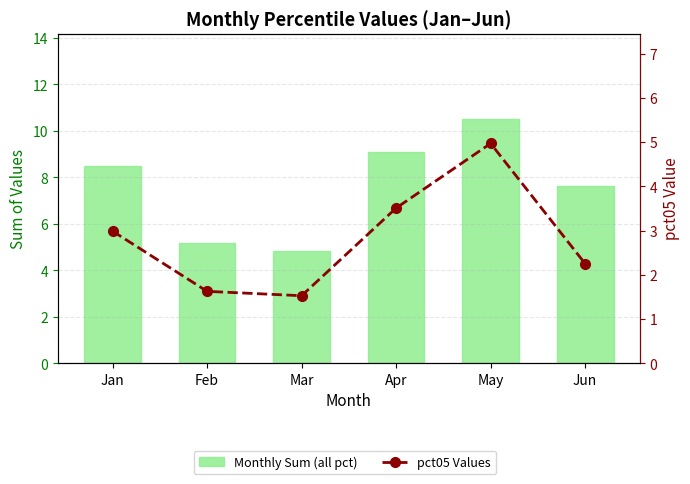

List the series in order of their overall mean, highest first.

Monthly Sum (all pct), pct05 Values